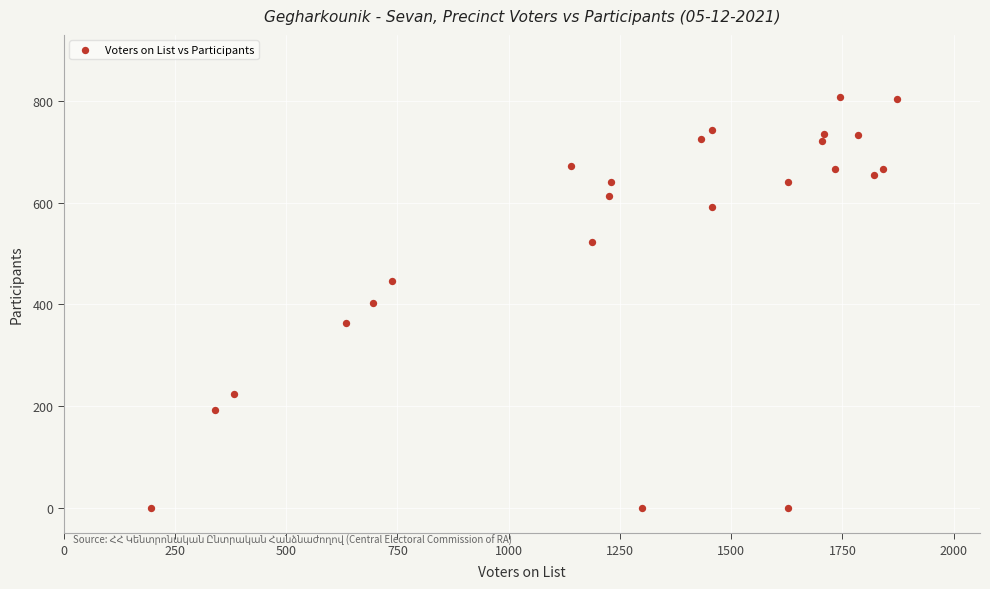

What is the range of X values (max minus min)?

1677